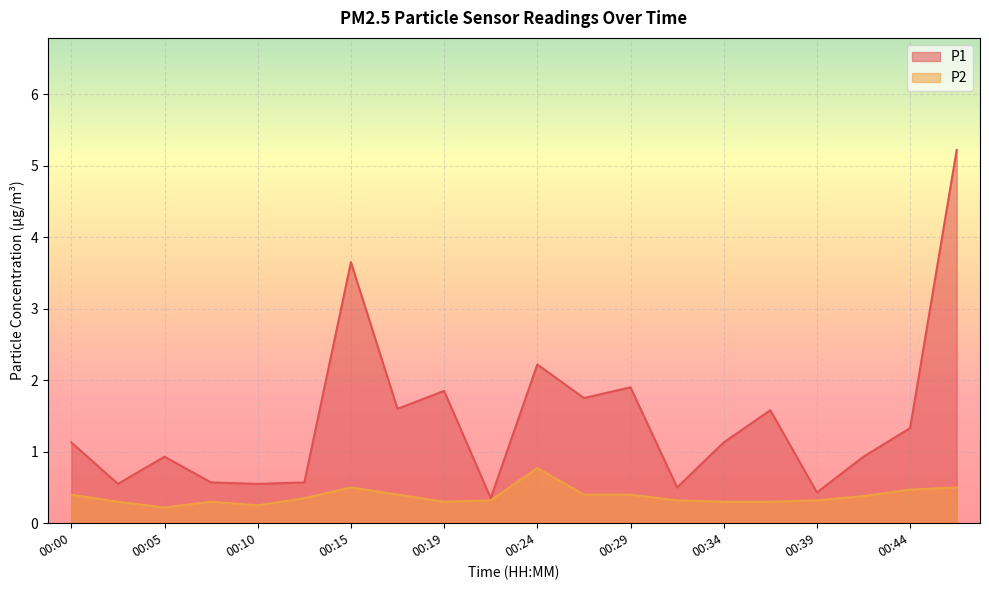

Reading left to right, transcribe all the data shown in this chart.

P1: 1.1	0.6	0.9	0.6	0.6	0.6	3.6	1.6	1.9	0.3	2.2	1.8	1.9	0.5	1.1	1.6	0.4	0.9	1.3	5.2
P2: 0.4	0.3	0.2	0.3	0.2	0.3	0.5	0.4	0.3	0.3	0.8	0.4	0.4	0.3	0.3	0.3	0.3	0.4	0.5	0.5